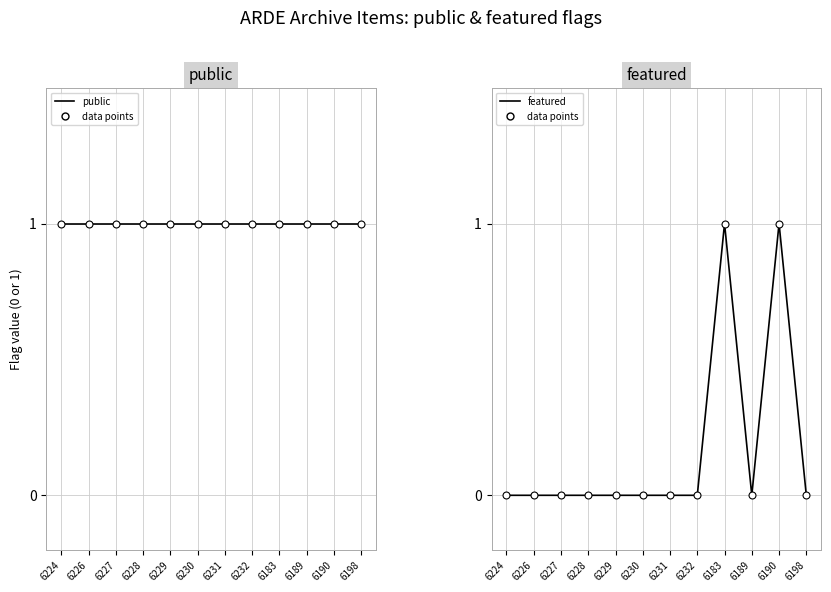

At which category is the sum across all series the highest?

6183